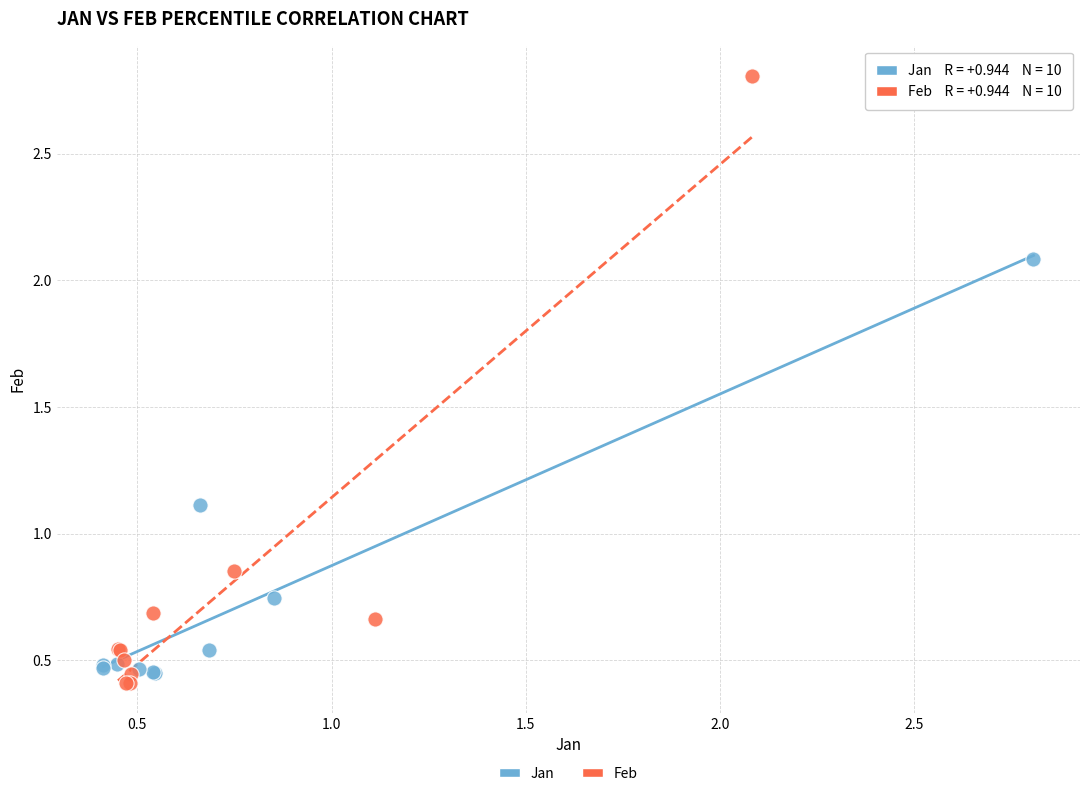

Which series contains the lowest Y value?

Feb